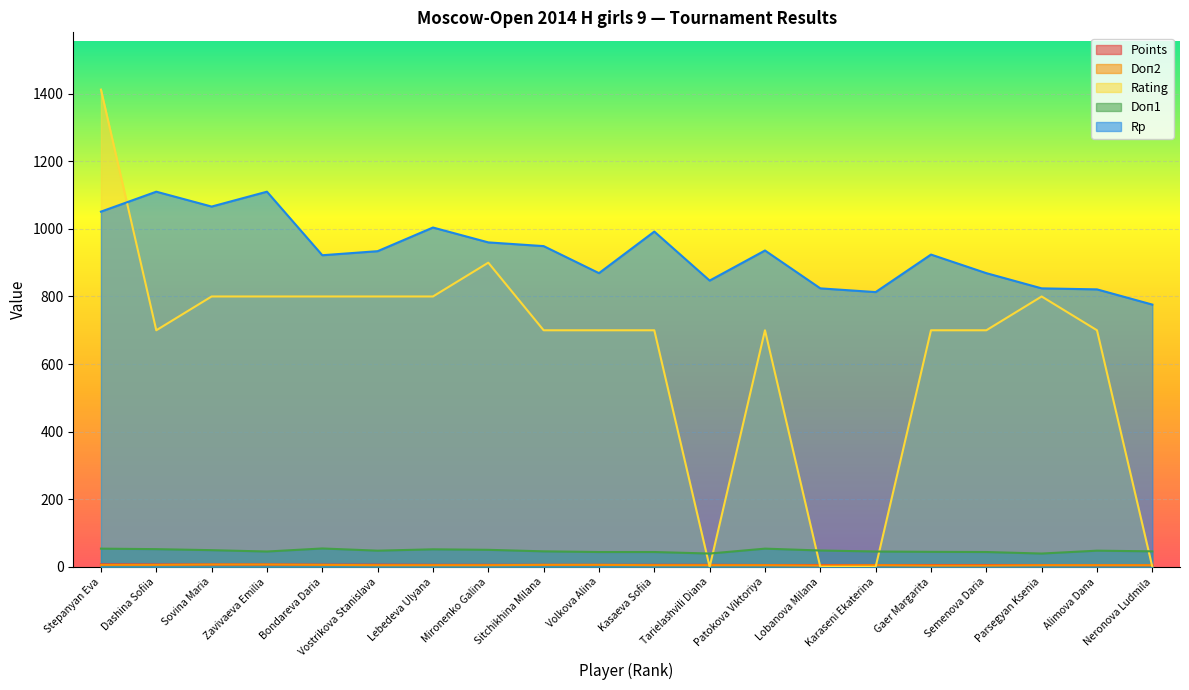

True or false: Points and Rp cross at least once.

False